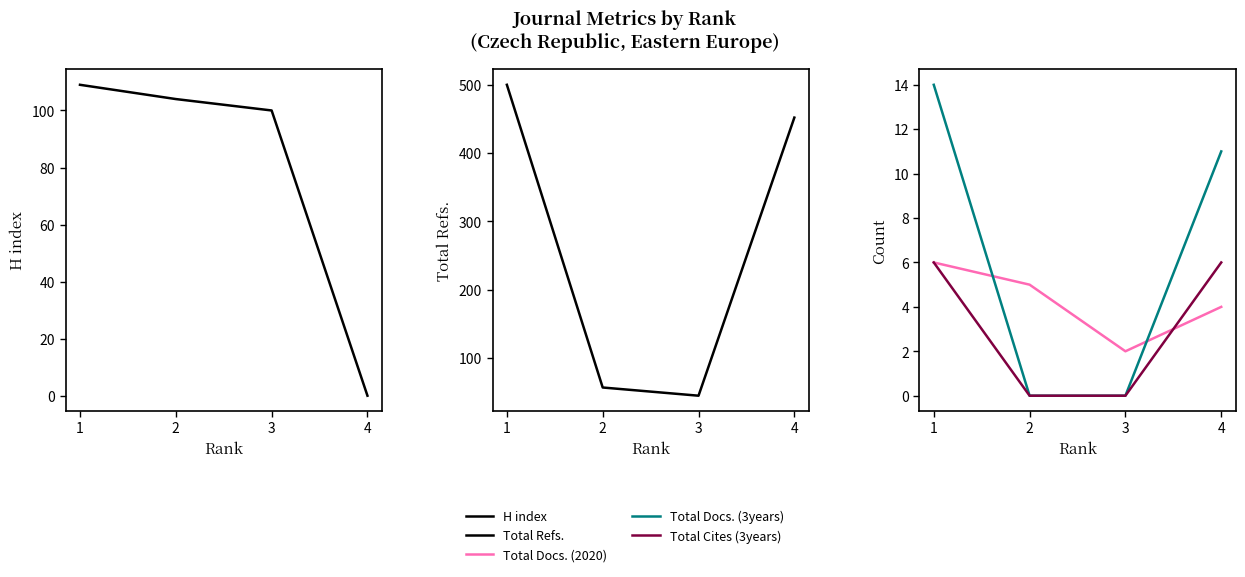

At which label is Total Docs. (3years) closest to 7?

4